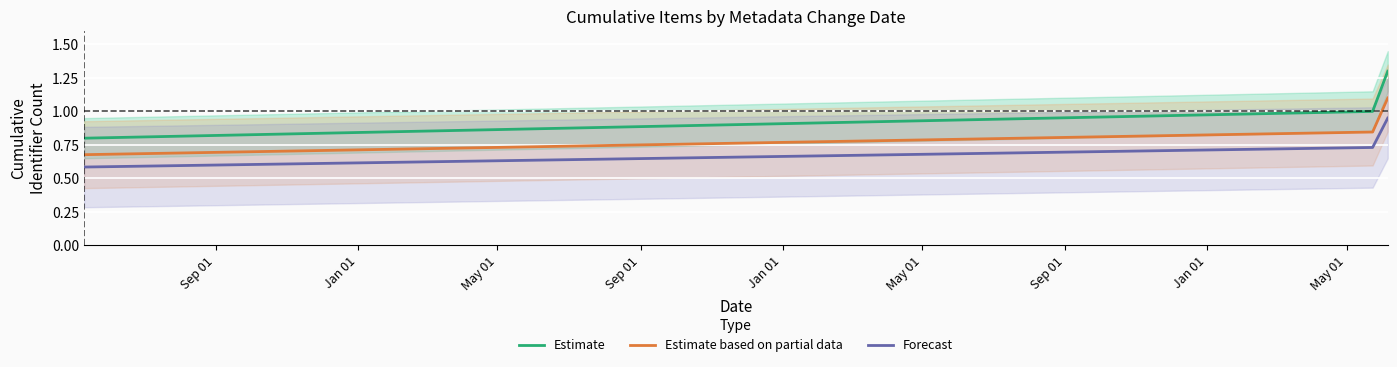

Reading right to left, transcribe all the data shown in this chart.

Estimate: 1.3	1.0	0.8
Estimate based on partial data: 1.1	0.8	0.7
Forecast: 0.9	0.7	0.6